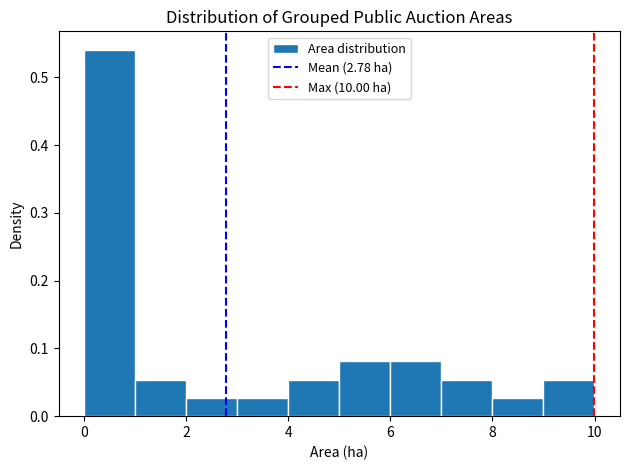

Reading left to right, transcribe this chart: for each bar, give the range it covers on the x-axis and its height. Neither the bar edges nor the heights are printed on the chart, so give them approximately, as read against the axes.

0 to 1: 0.54
1 to 2: 0.05
2 to 3: 0.03
3 to 4: 0.03
4 to 5: 0.05
5 to 6: 0.08
6 to 7: 0.08
7 to 8: 0.05
8 to 9: 0.03
9 to 10: 0.05